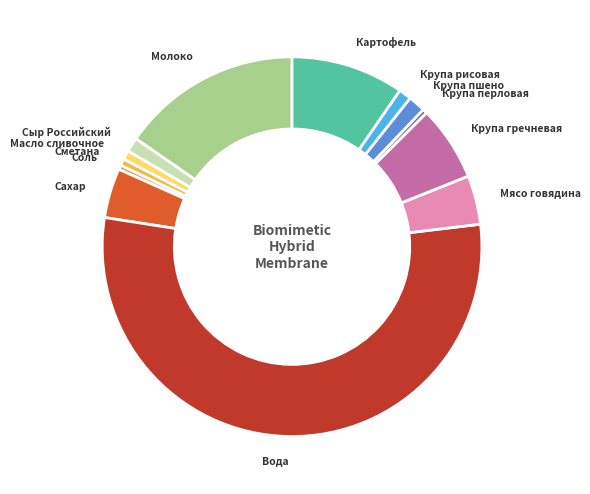

What percentage is the Молоко slice, to the nearest percent?

15%